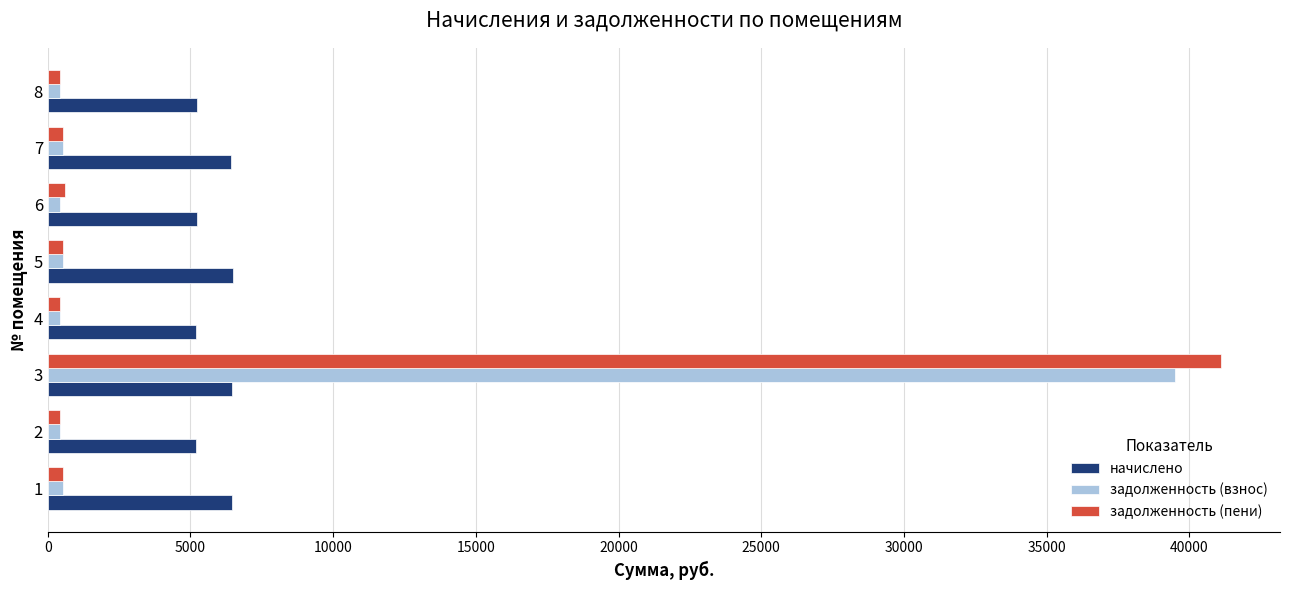

Which series has the widest spread of values?

задолженность (пени)